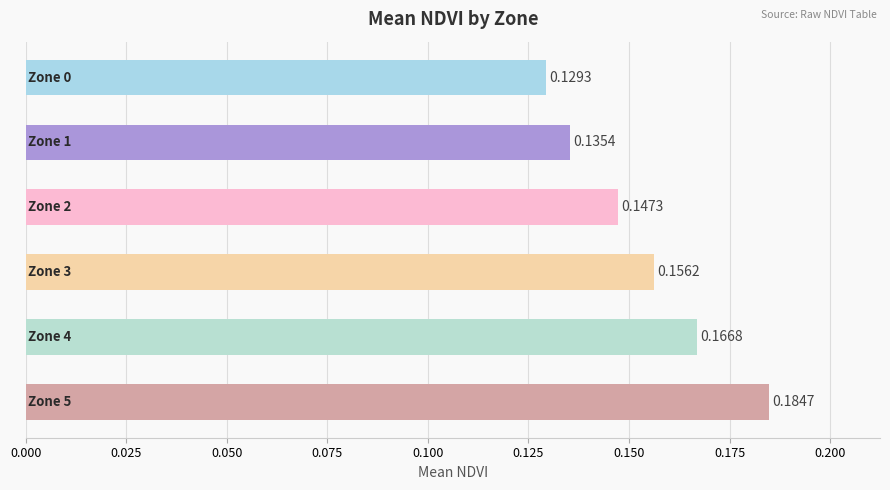

What is the sum of all values?

0.9